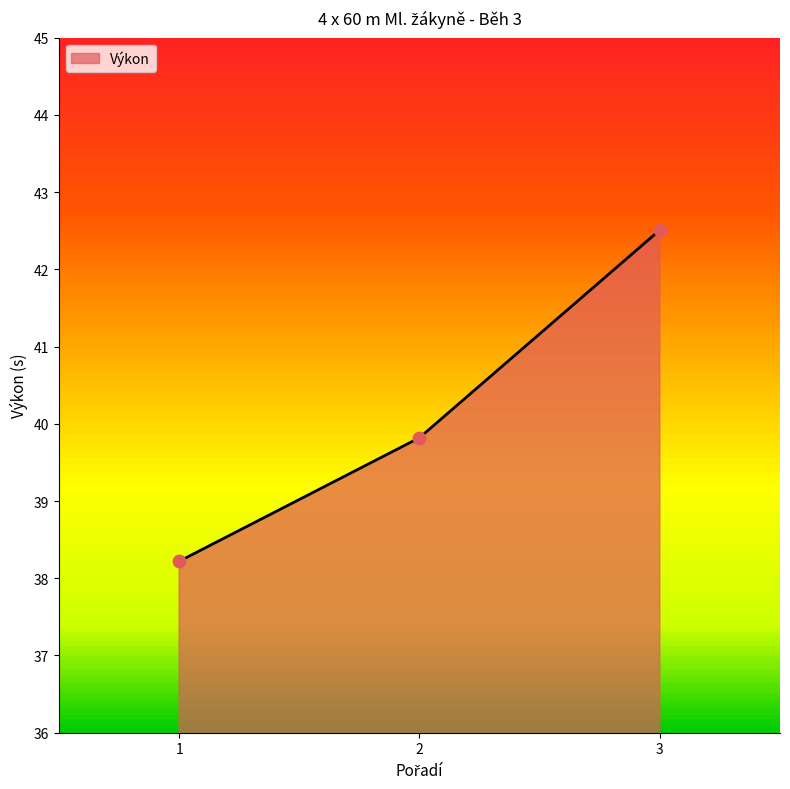

What is the change in value from 2 to 3?

+2.7